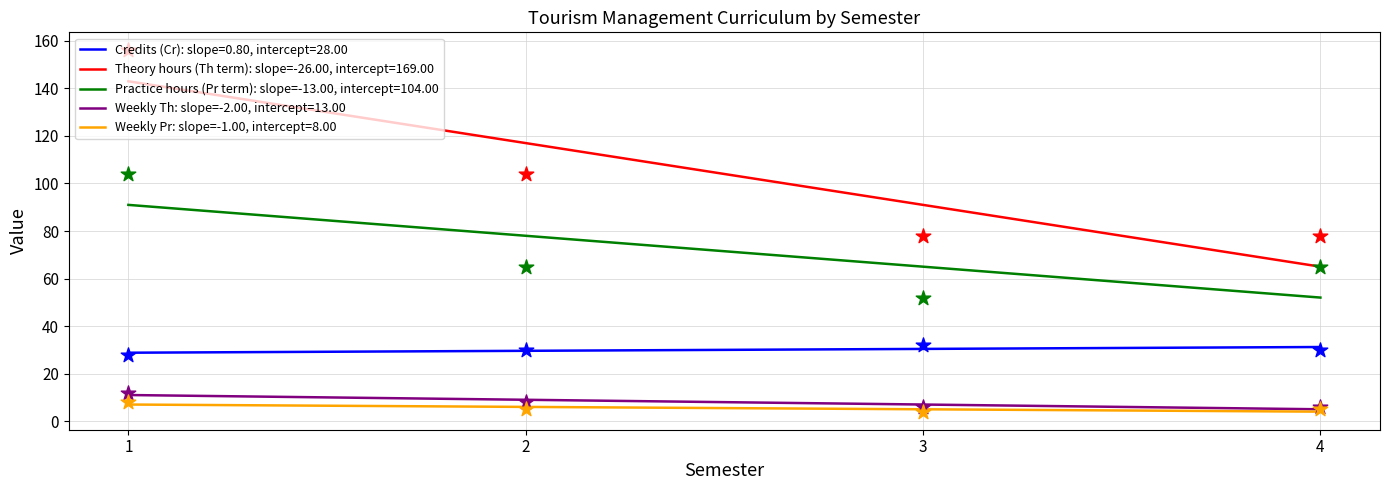

At which category is the sum across all series the highest?

1